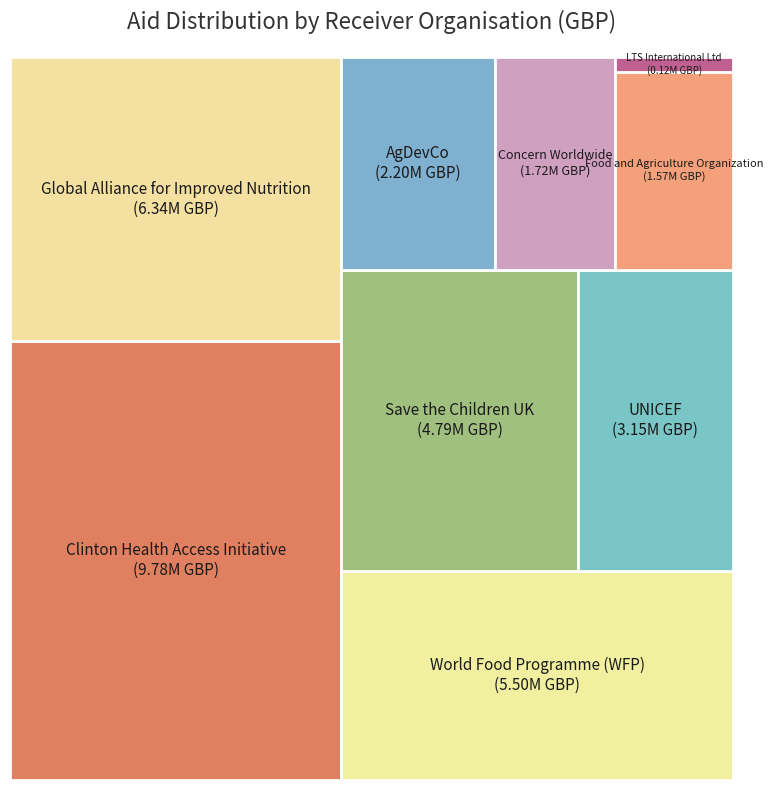

To the nearest percent, what percentage of the pie is AgDevCo?

6%